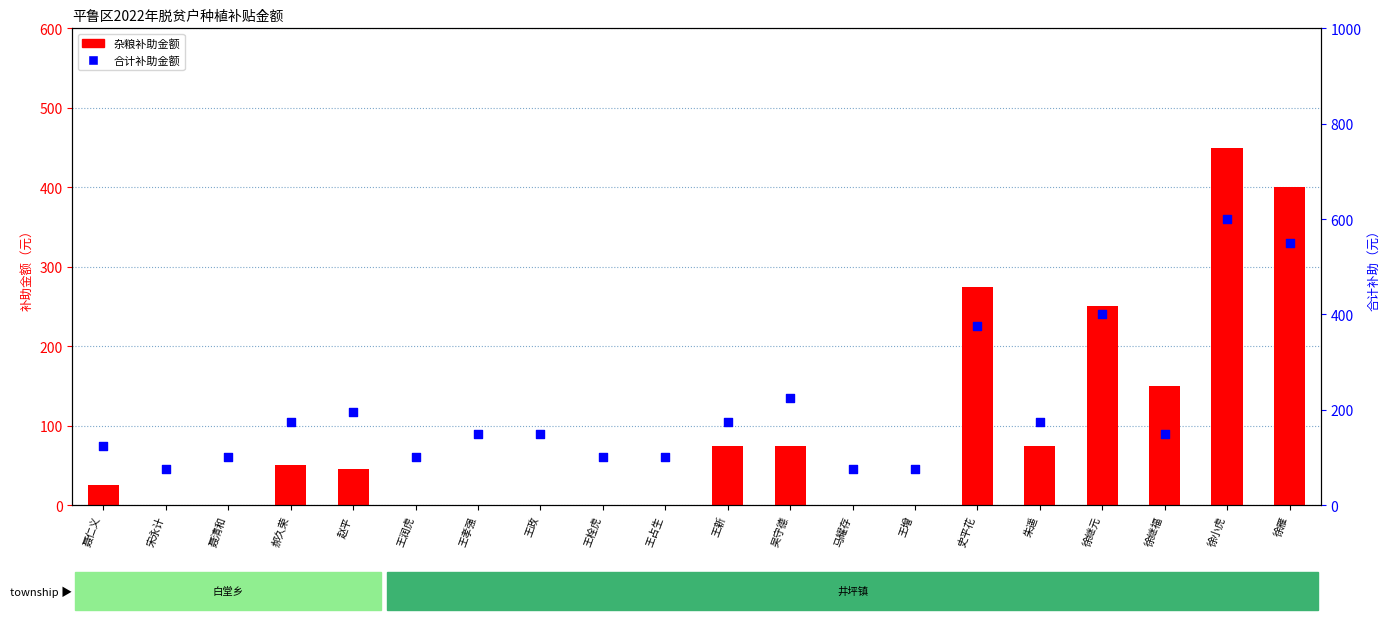

Which series reaches the maximum Y coordinate?

合计补助金额